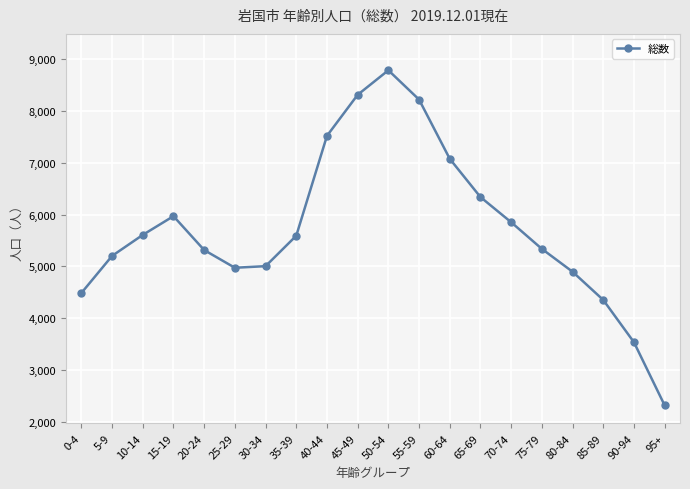

True or false: the data shows 5002 at 30-34.

True